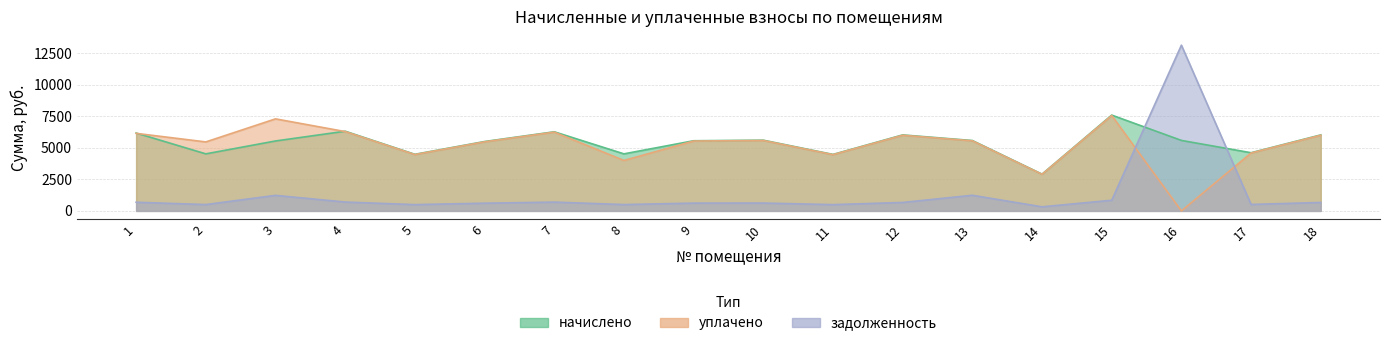

What is the spread (max minus min) of values at 15?

6751.1